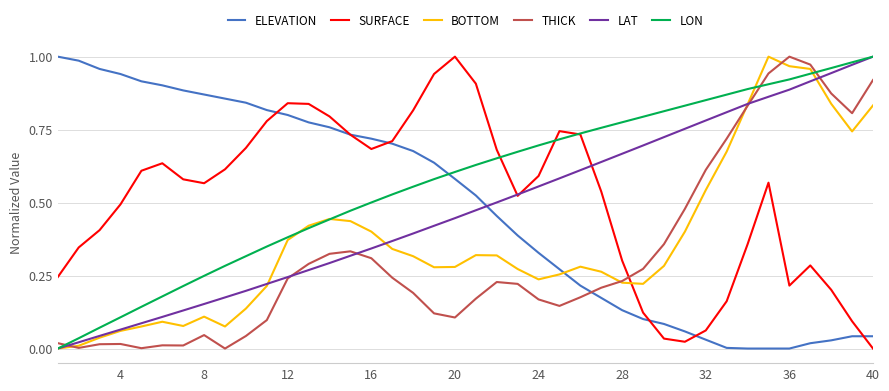

Which series has the largest total across all categories?

LON